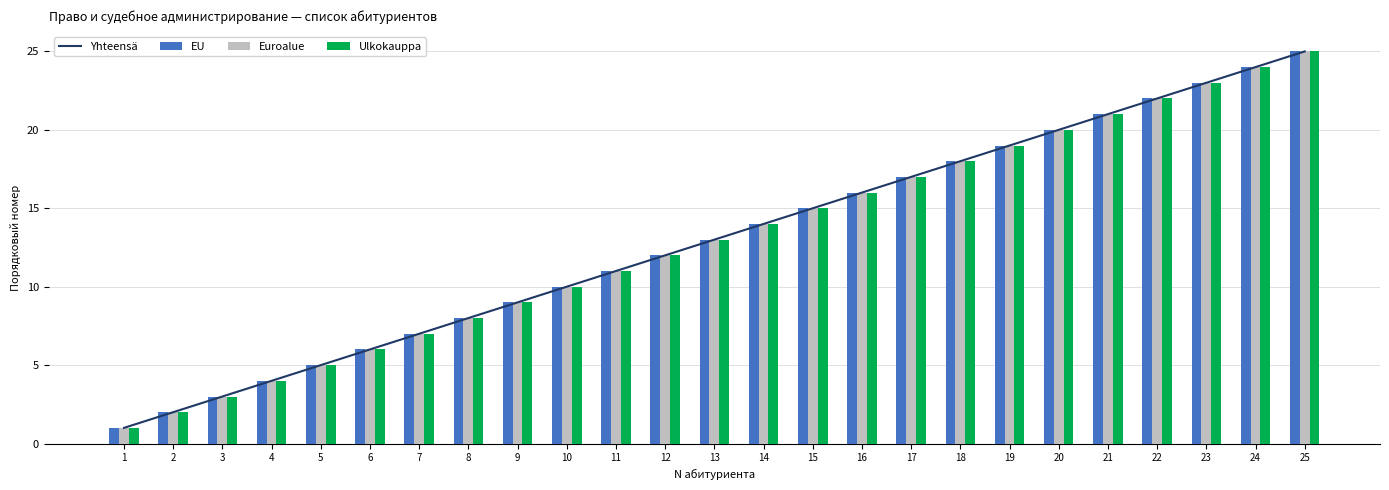

True or false: Ulkokauppa has a value of 25 at 25.

True